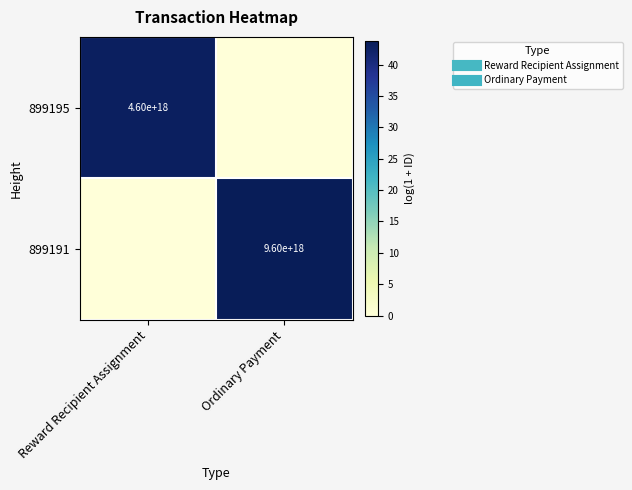

What is the sum of the 899191 values at Reward Recipient Assignment and Ordinary Payment?

43.7